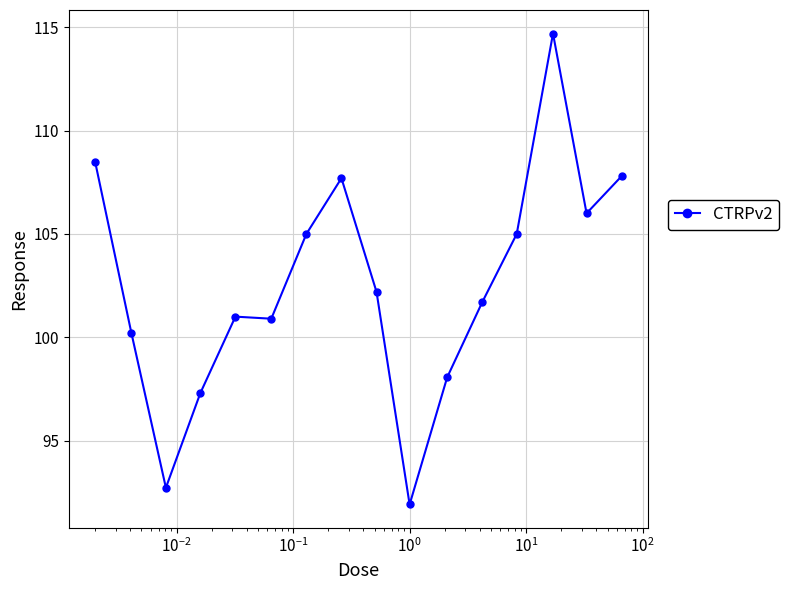

What is the maximum value shown in the chart?

114.7